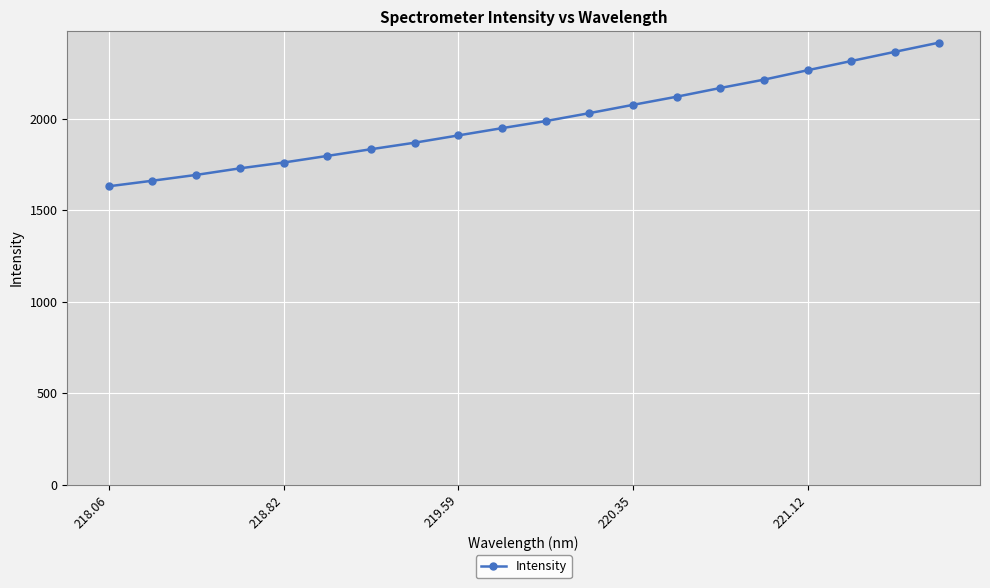

What is the greatest value displayed?

2414.7